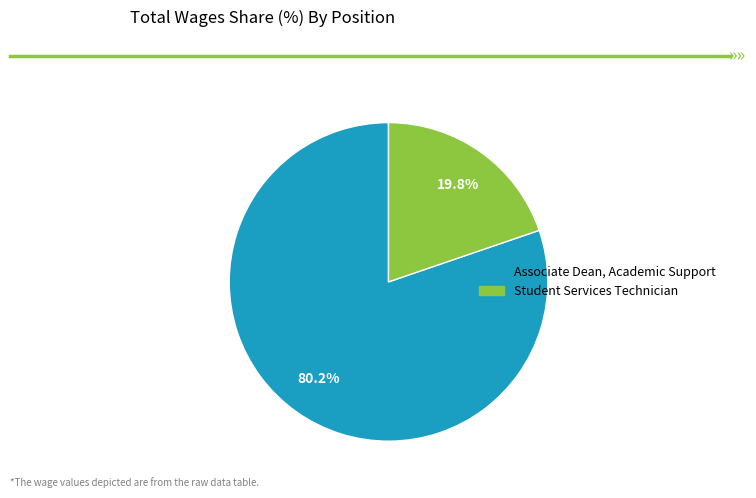

What is the largest slice in the pie chart?

Associate Dean, Academic Support